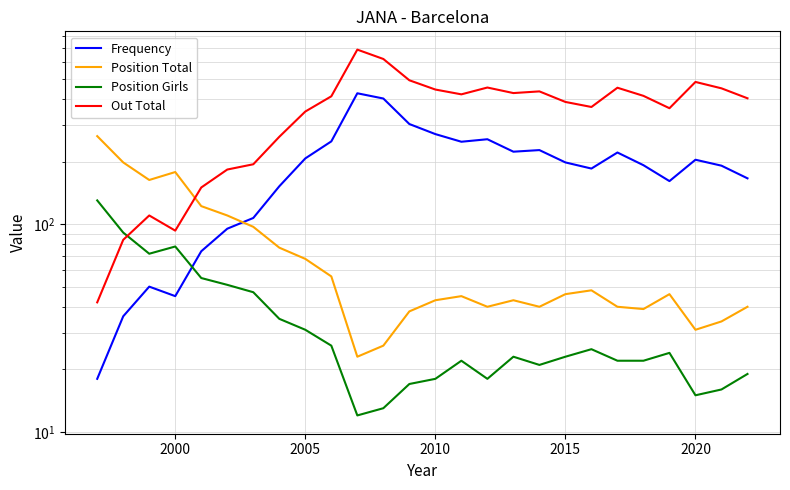

How many interior local valleys does the Frequency series have?

5